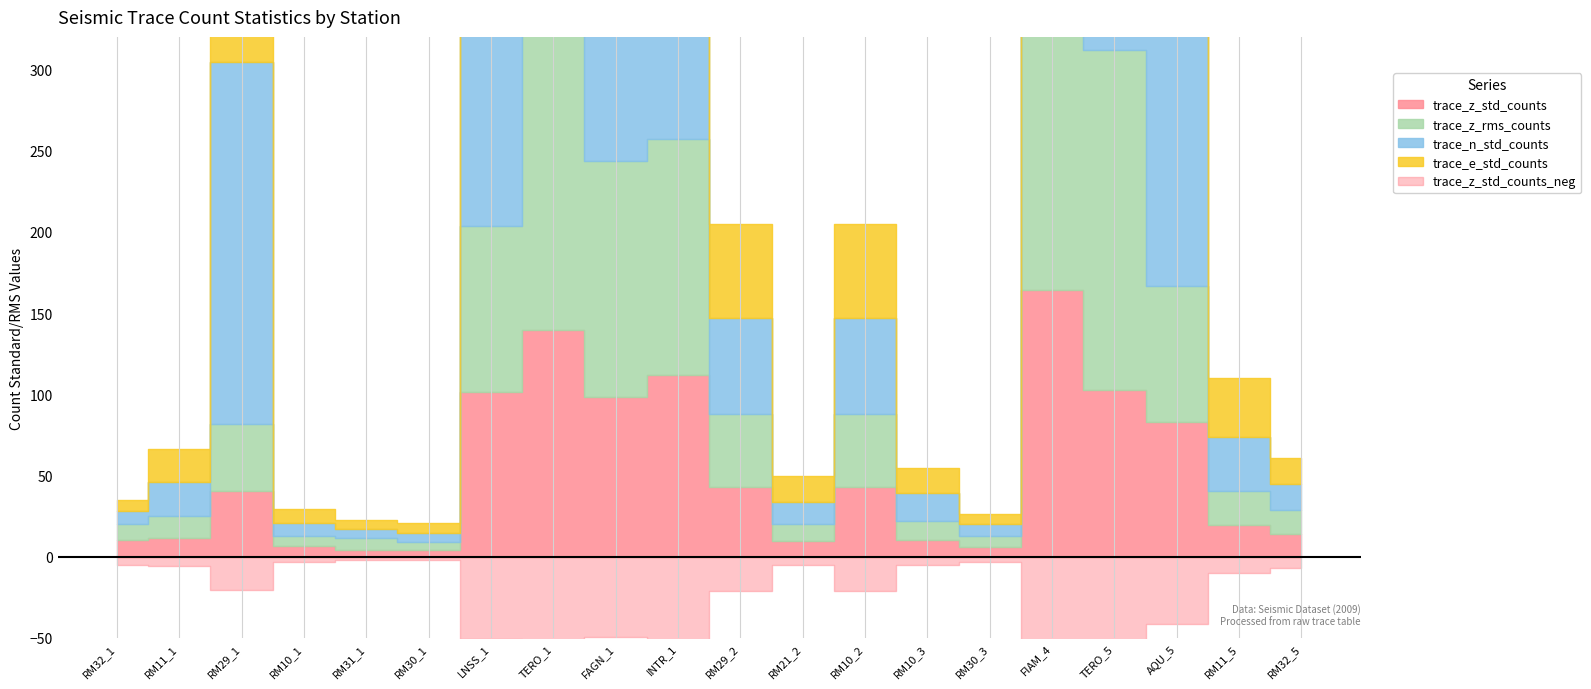

At RM10_1, list the series in order from smallest to largest.

trace_z_std_counts, trace_z_rms_counts, trace_n_std_counts, trace_e_std_counts